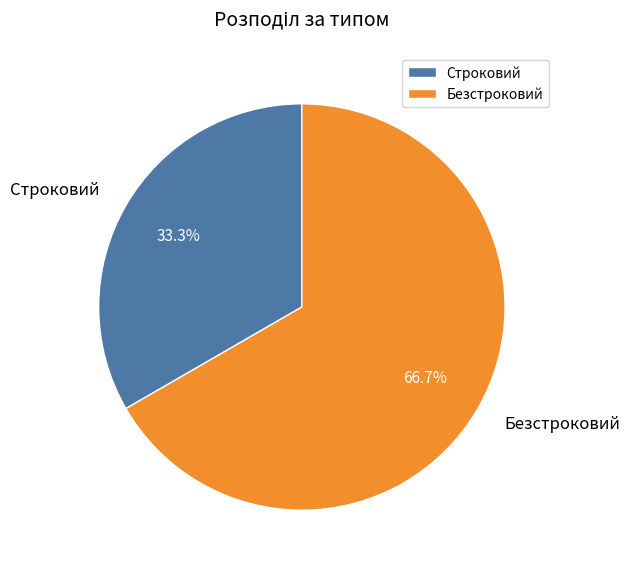

Count the number of slices in the pie.

2